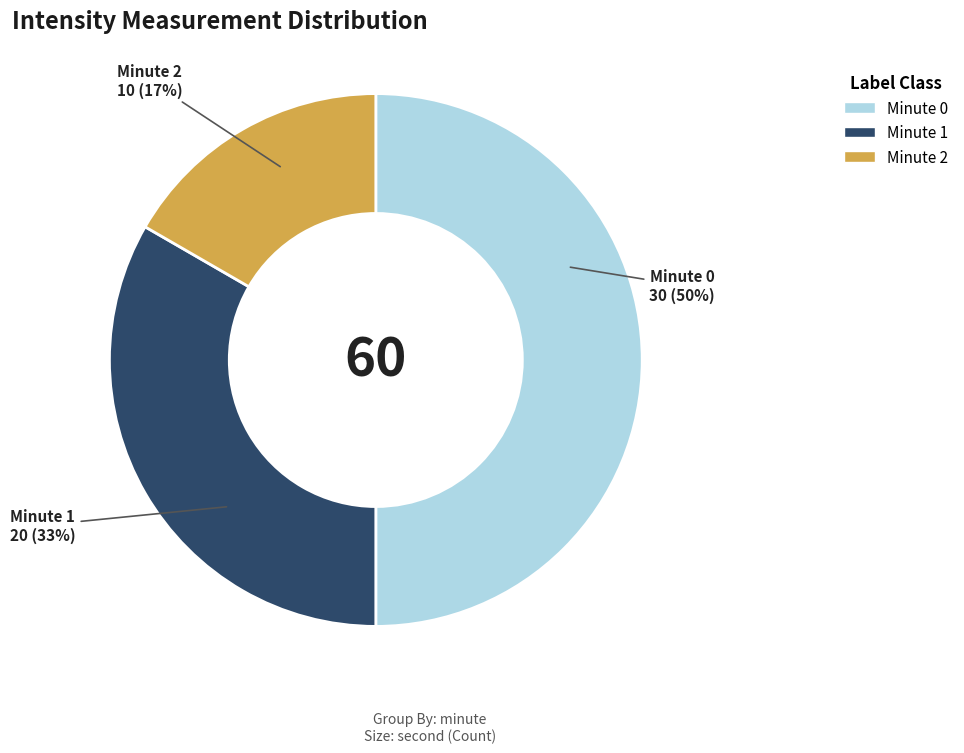

True or false: Minute 0 accounts for 38% of the total.

False